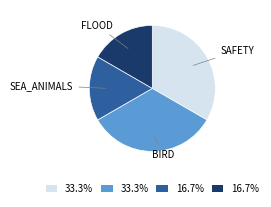

Is there a majority slice in this chart?

No